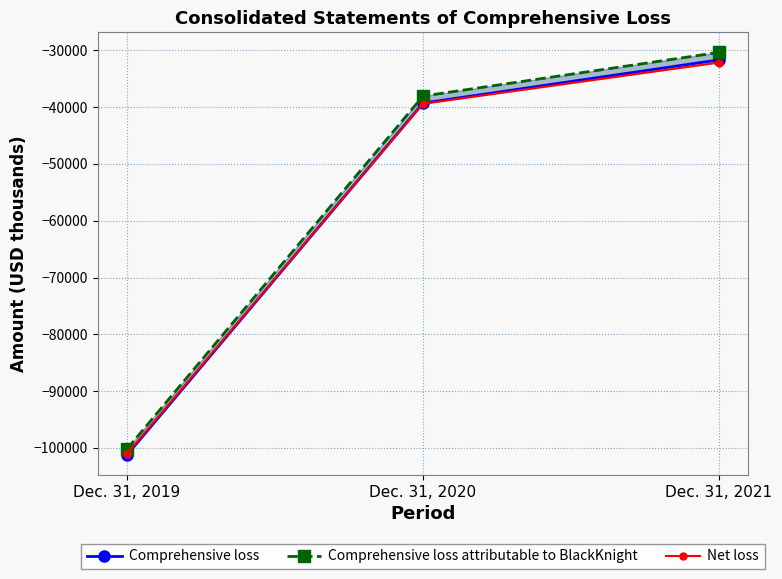

What are all the series names shown in the legend?

Comprehensive loss, Comprehensive loss attributable to BlackKnight, Net loss